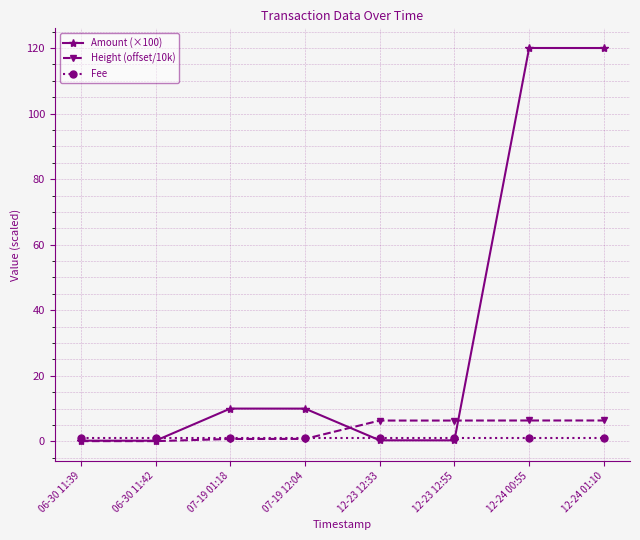

What is the maximum value for Amount (×100)?

120.0